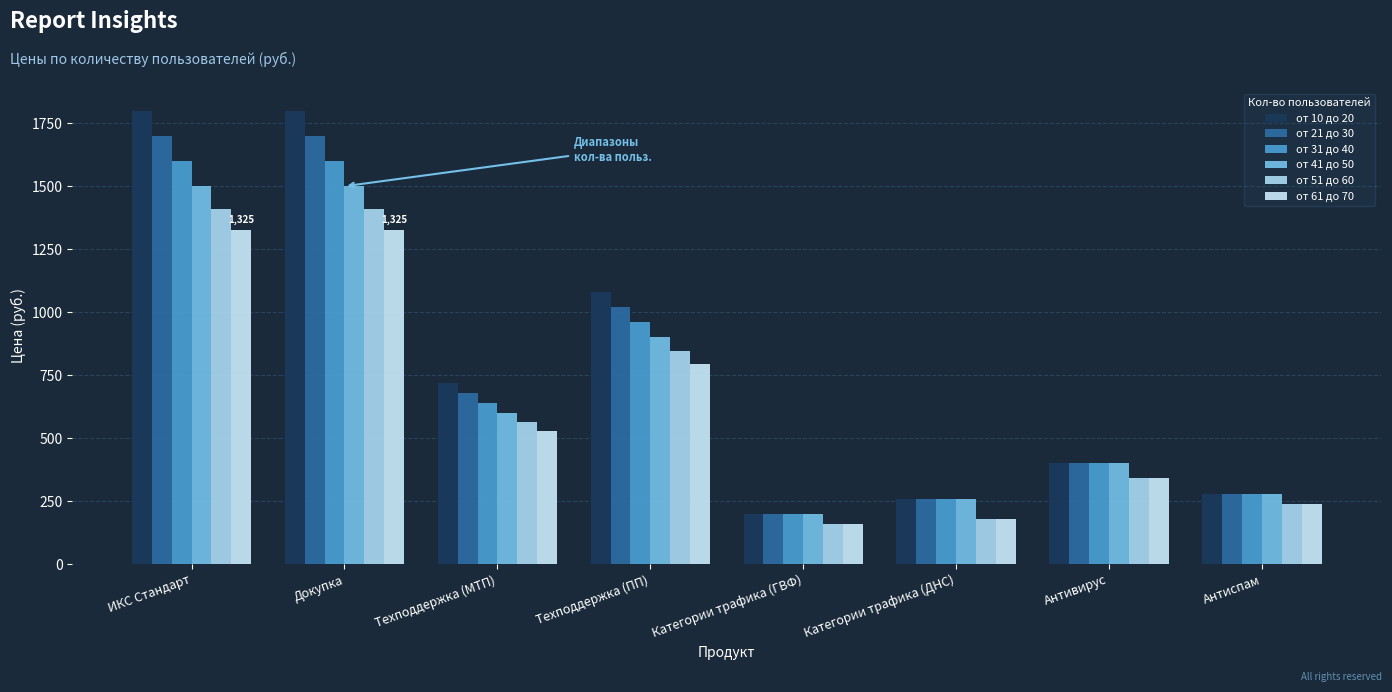

What is the average value of the от 51 до 60 series?

644